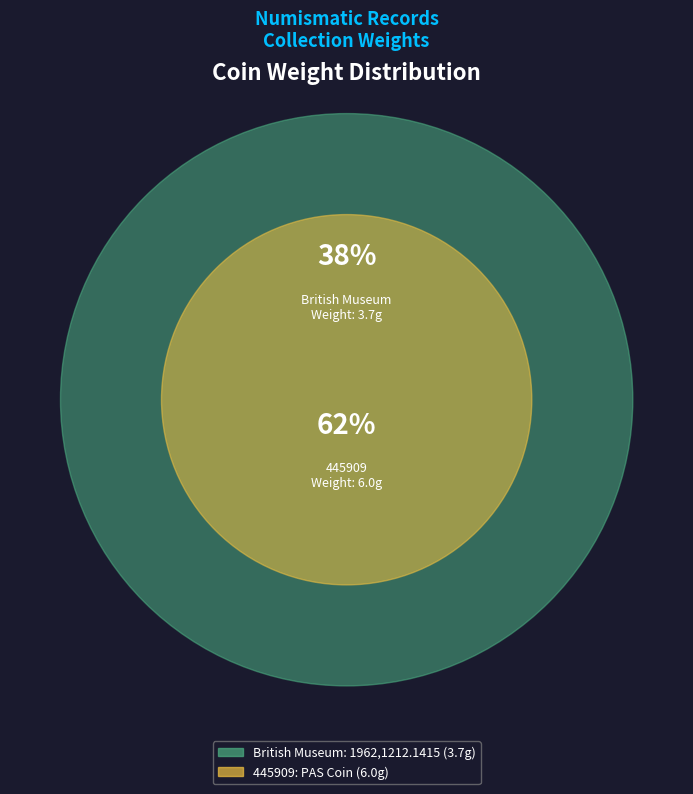

Is it true that 445909: PAS Coin is 62% of the pie?

True